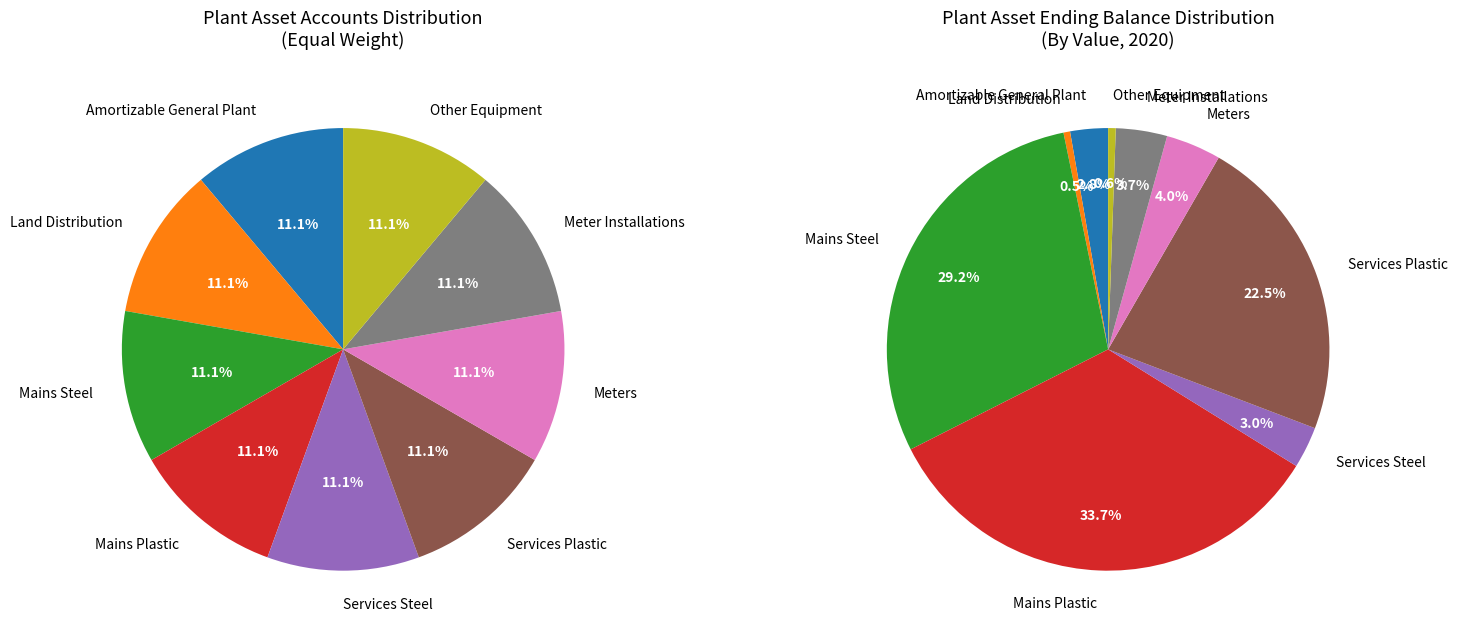

Between Meter Installations and Land Distribution, which is larger?

Meter Installations